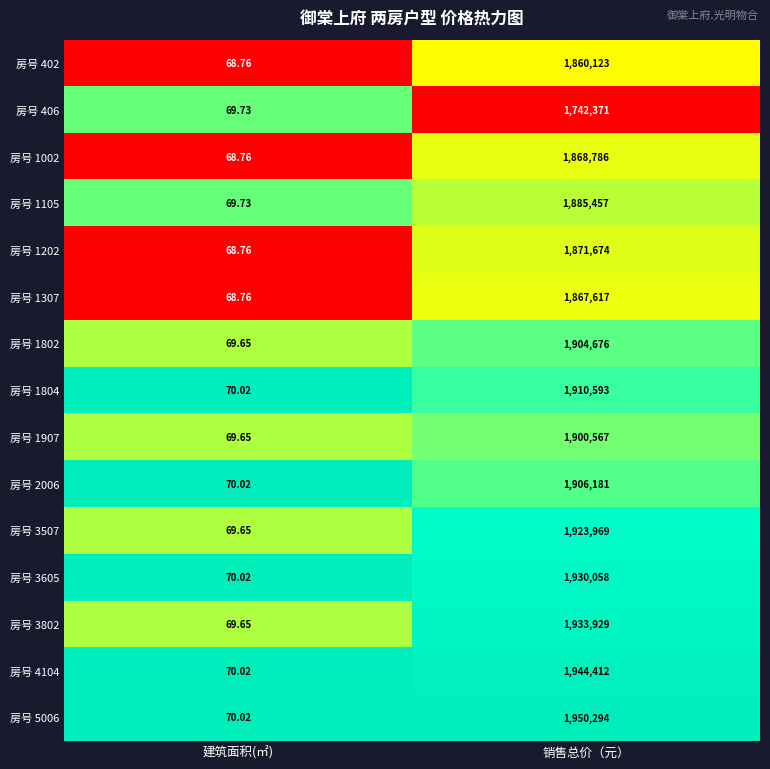

Rank the categories by 房号 1105 value from lowest to highest.

建筑面积(㎡), 销售总价（元）